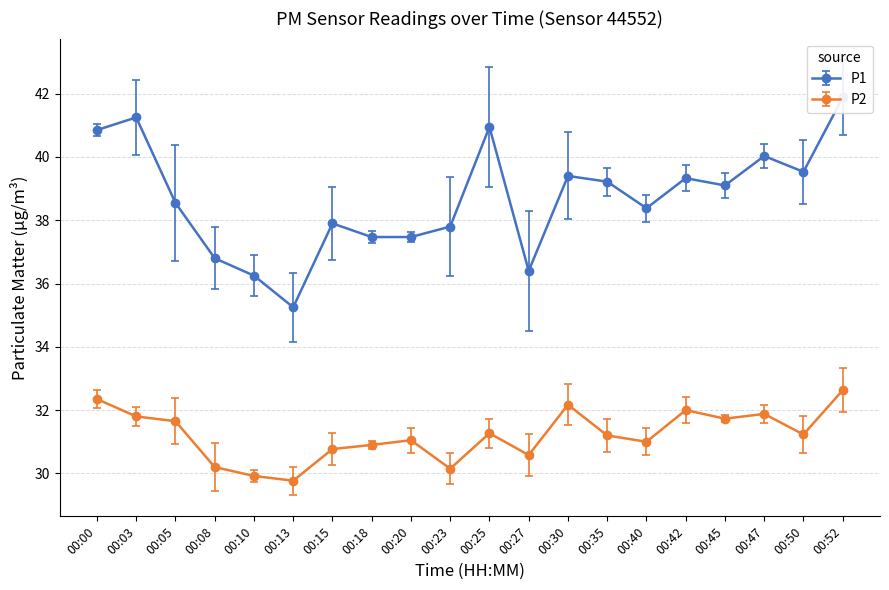

List the labels in order of P2 value, smallest first.

00:13, 00:10, 00:23, 00:08, 00:27, 00:15, 00:18, 00:40, 00:20, 00:35, 00:50, 00:25, 00:05, 00:45, 00:03, 00:47, 00:42, 00:30, 00:00, 00:52